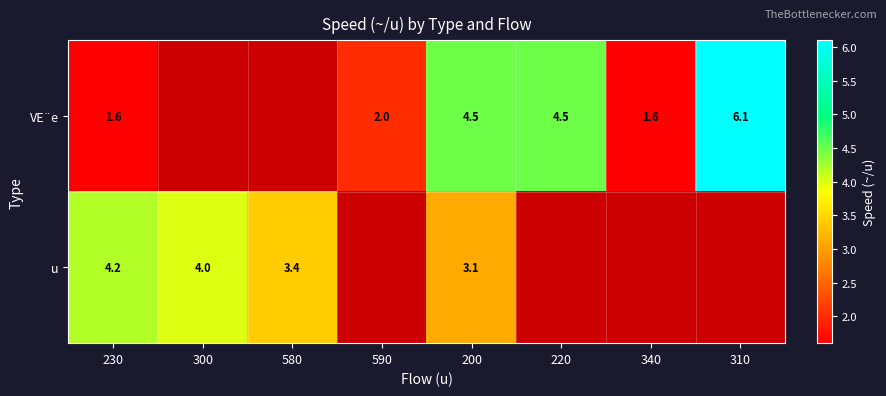

Is it true that VE¨e equals 6.1 at 310?

True